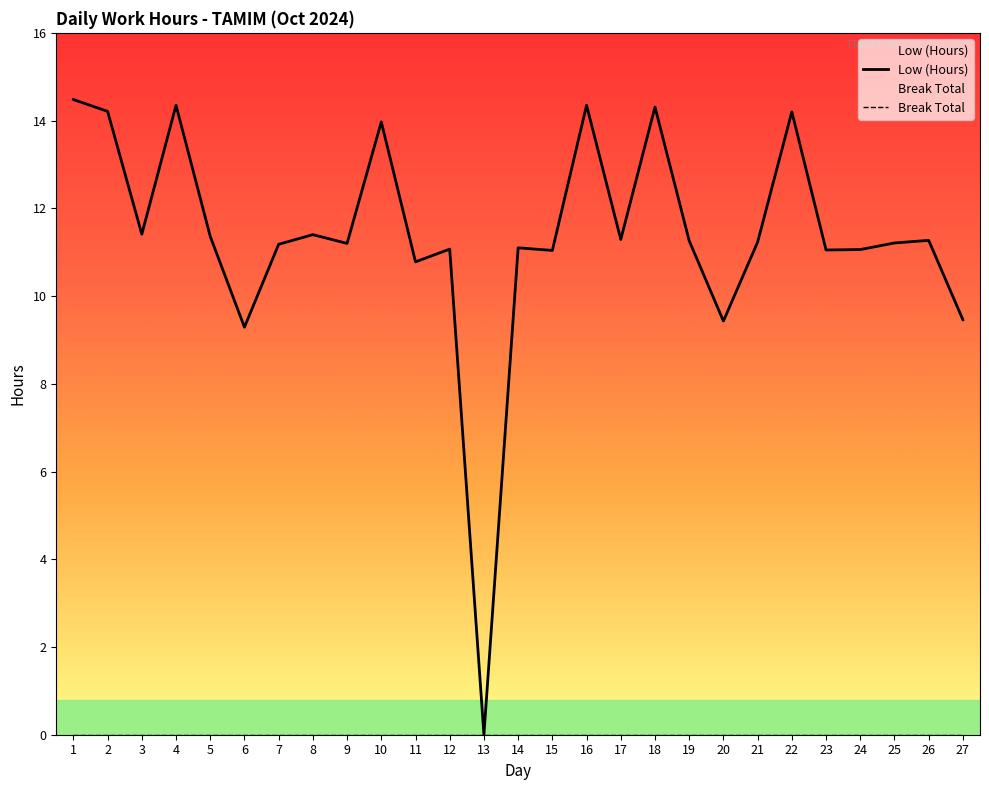

How many categories are shown in the chart?

27